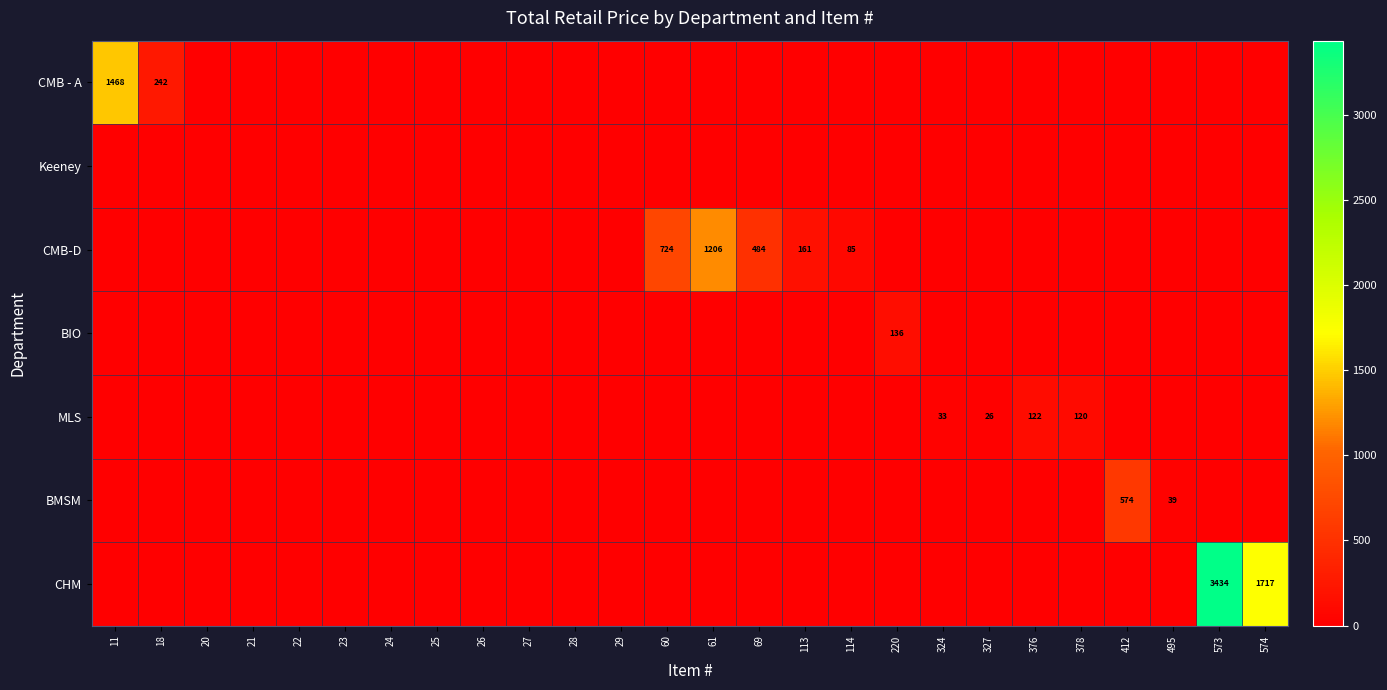

What is the difference between the maximum and minimum values in the CMB - A series?

1468.5